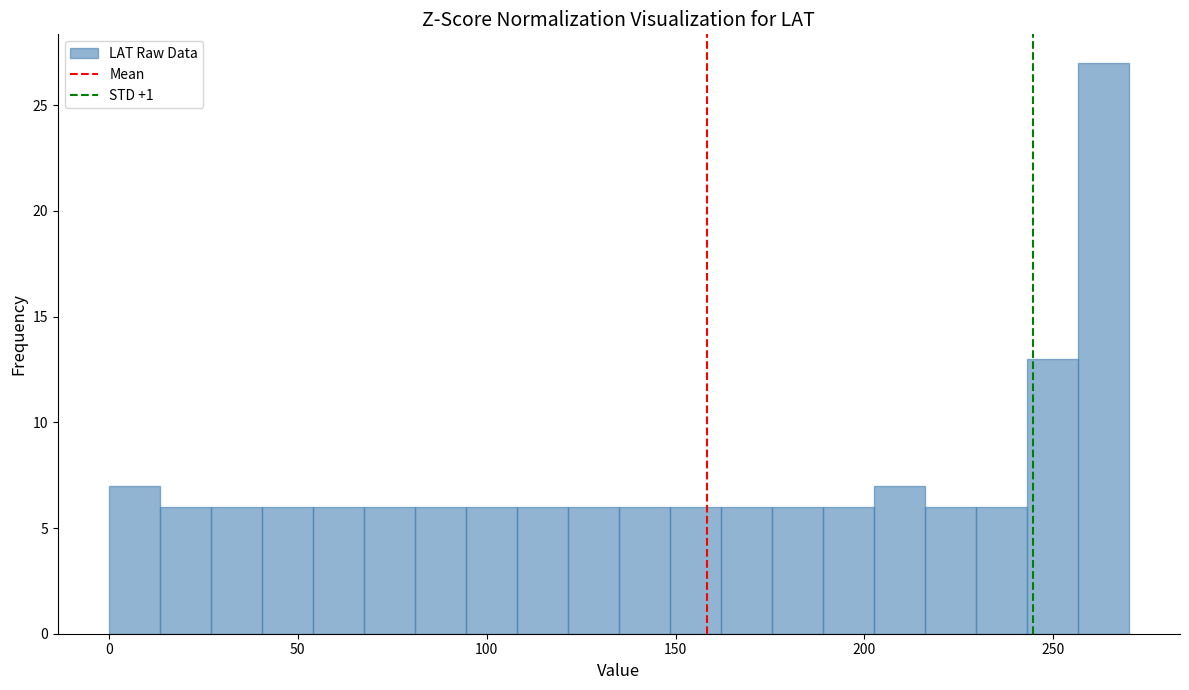

Around what value on the x-axis is the tallest bar? Give the approximate position of its centre, as read against the axis.

265